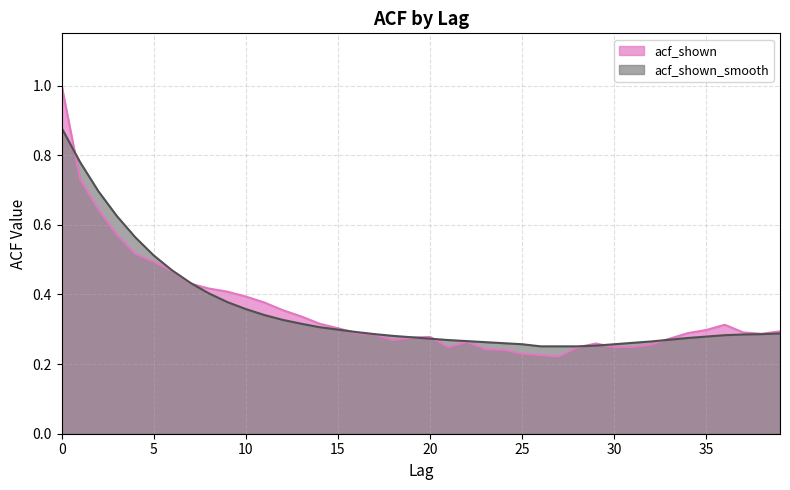

After their last crossing, which series has the higher values: acf_shown_smooth or acf_shown?

acf_shown